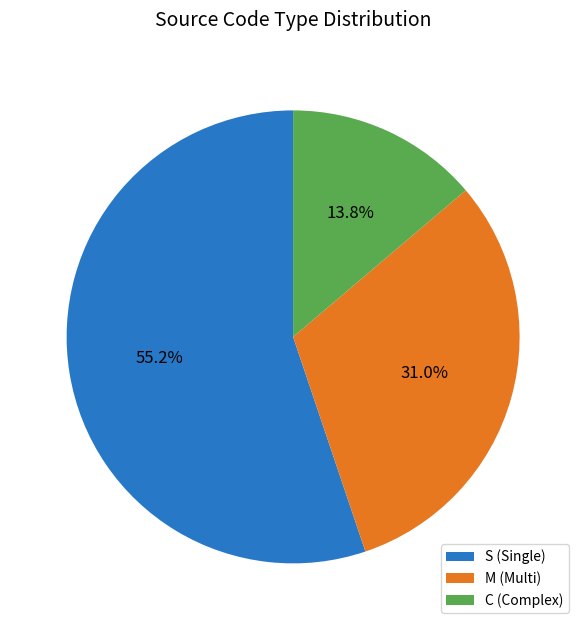

What is the ratio of the value at M to the value at C?

2.2